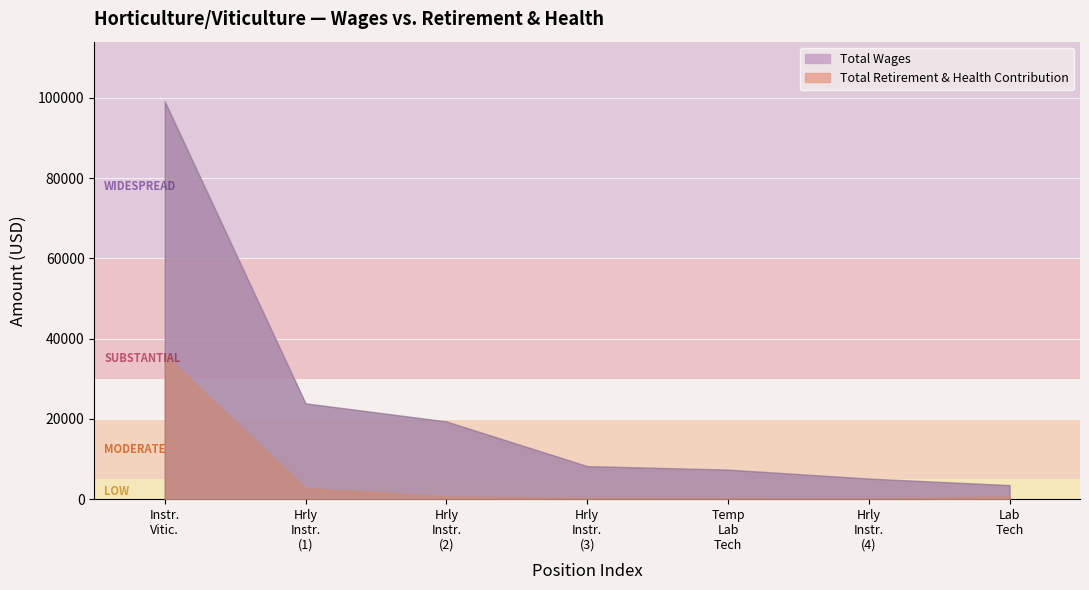

Is it true that Total Retirement & Health Contribution equals 132 at Temp-Laboratory Technician I?

False